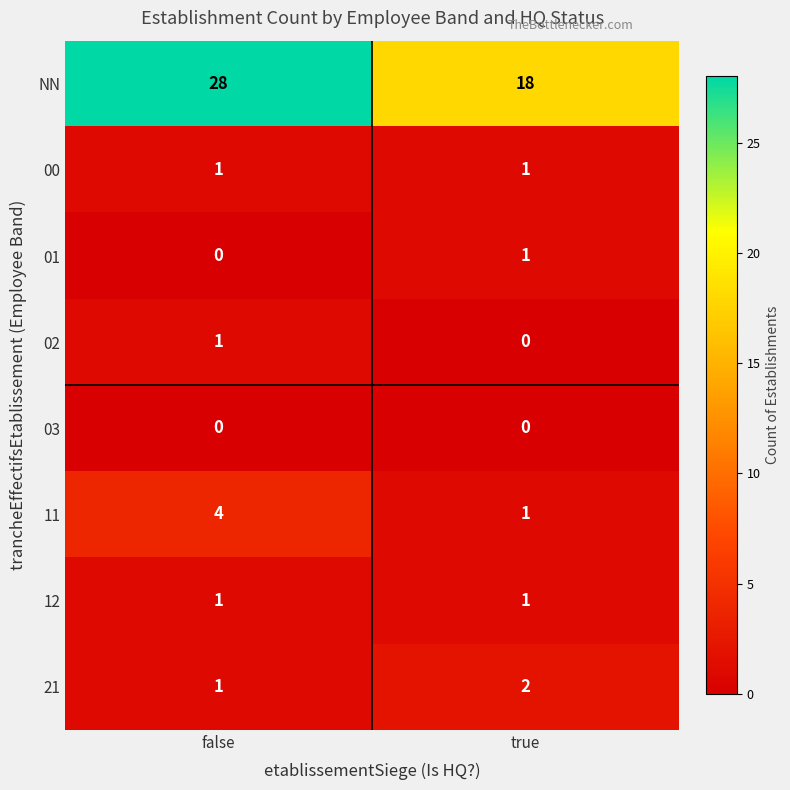

Reading right to left, list all the values displayed in this chart.

NN: true=18	false=28
00: true=1	false=1
01: true=1	false=0
02: true=0	false=1
03: true=0	false=0
11: true=1	false=4
12: true=1	false=1
21: true=2	false=1